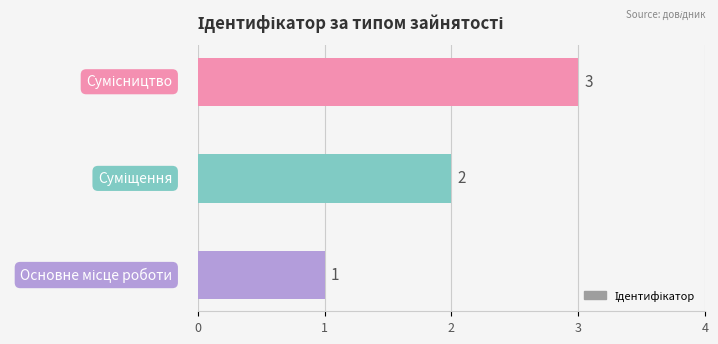

What is the maximum value shown in the chart?

3